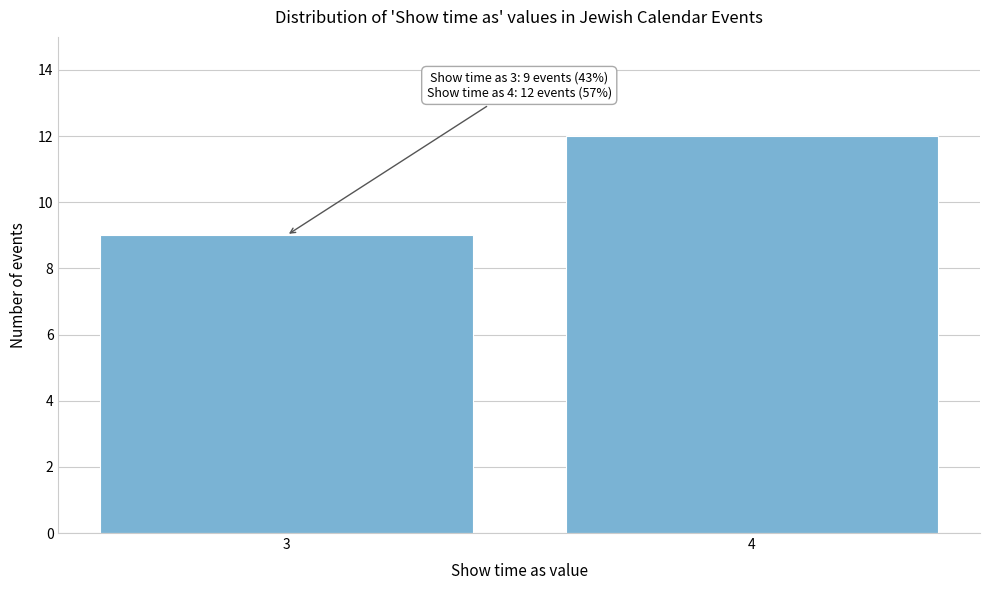

Reading right to left, extract all data points from this chart.

12	9